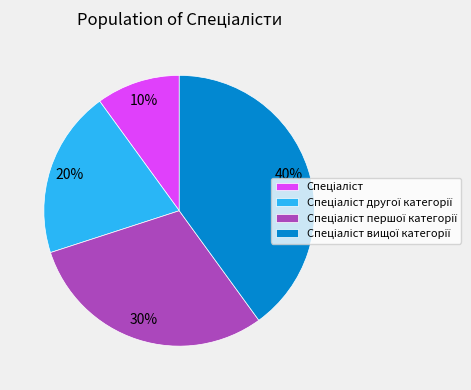

How many segments does this pie chart have?

4